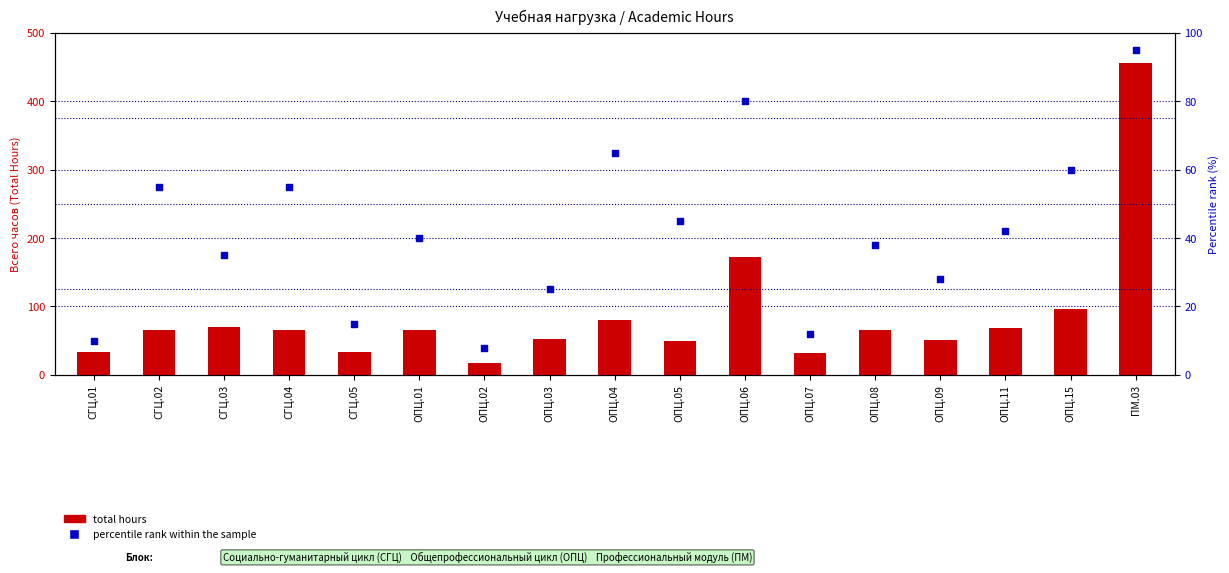

Which series has the largest Y range (max minus min)?

total hours